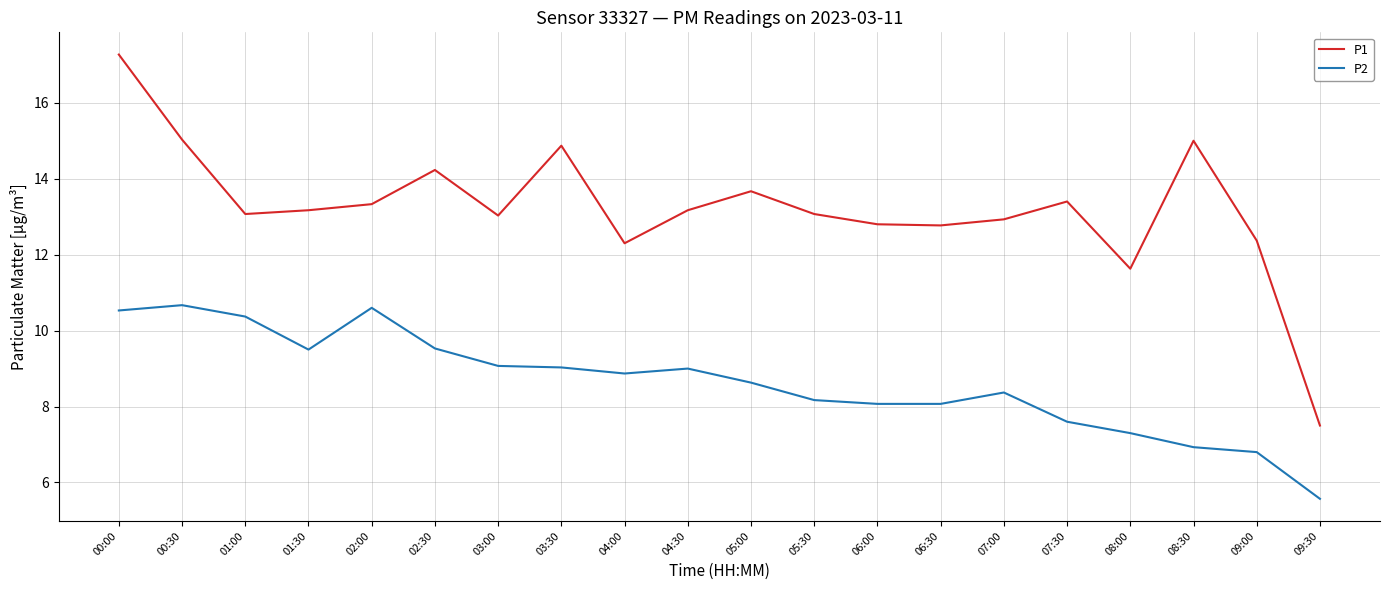

What value does the P1 series have at 06:00?

12.8